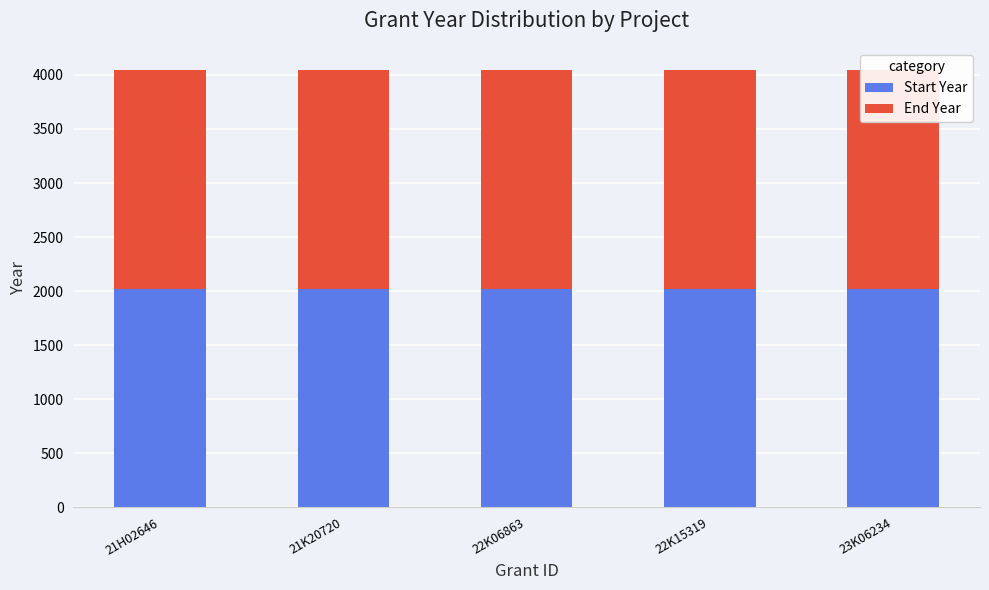

The value of End Year at 21K20720 is 1403. True or false?

False